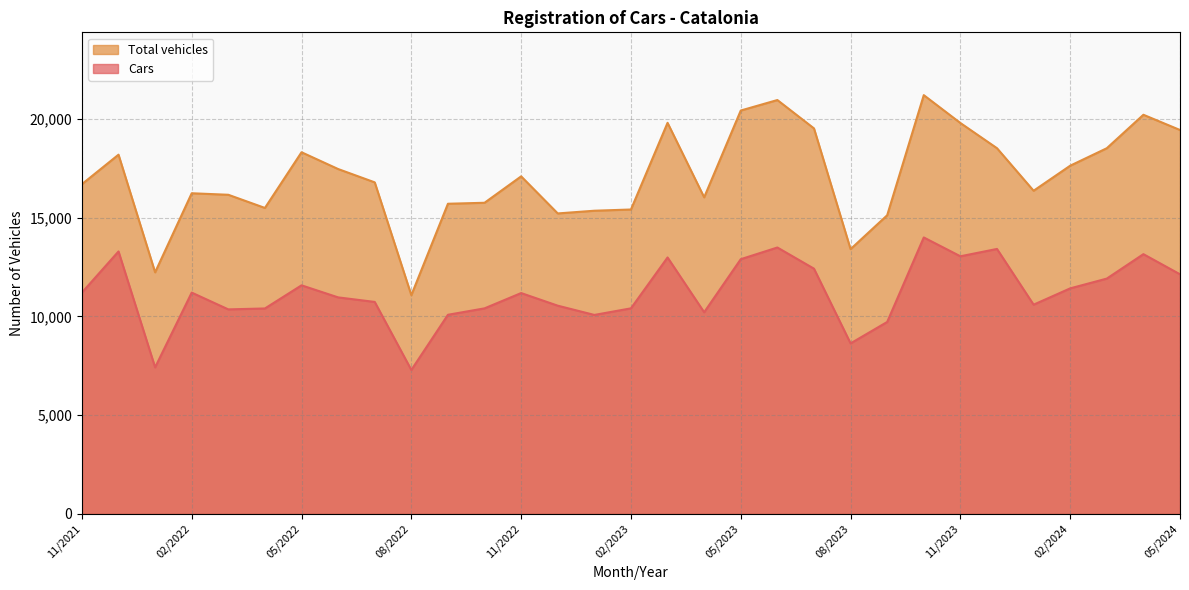

Is the value of Cars at 12/2021 greater than the value of Total vehicles at 03/2022?

No